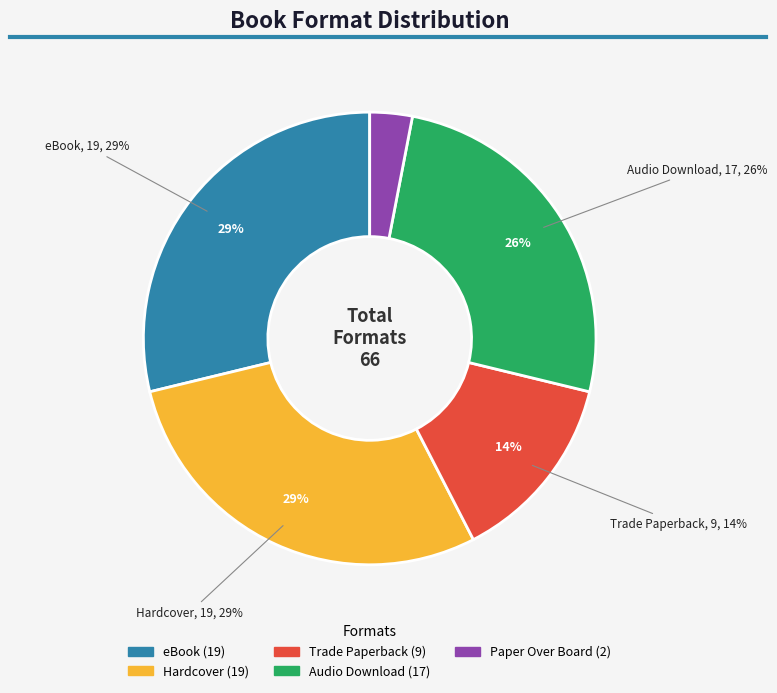

Combined, what portion of the pie is Audio Download and eBook?

54.5%